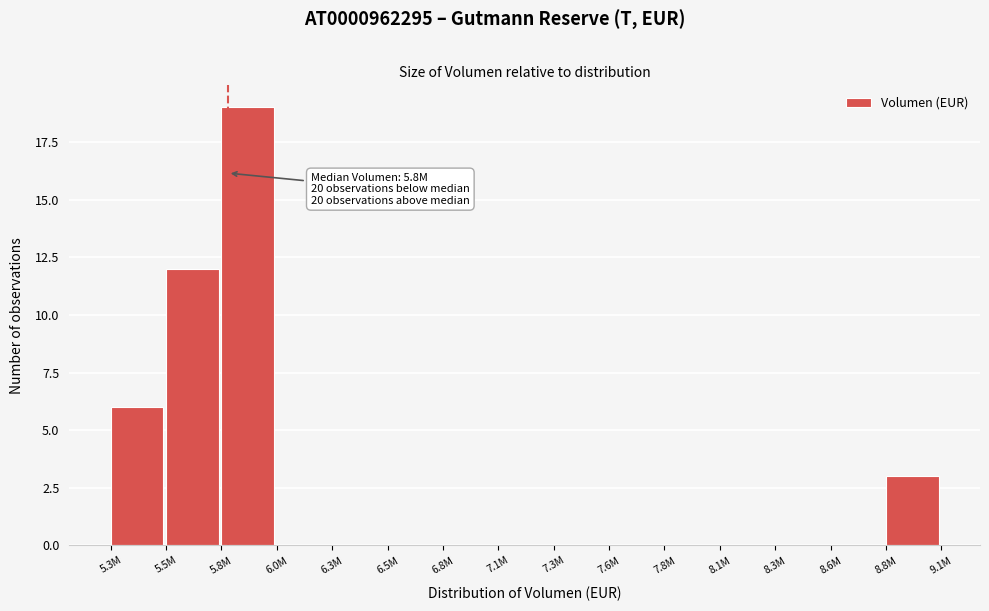

Reading right to left, transcribe all the data shown in this chart.

8.8M=3	8.6M=0	8.3M=0	8.1M=0	7.8M=0	7.6M=0	7.3M=0	7.1M=0	6.8M=0	6.5M=0	6.3M=0	6.0M=0	5.8M=19	5.5M=12	5.3M=6